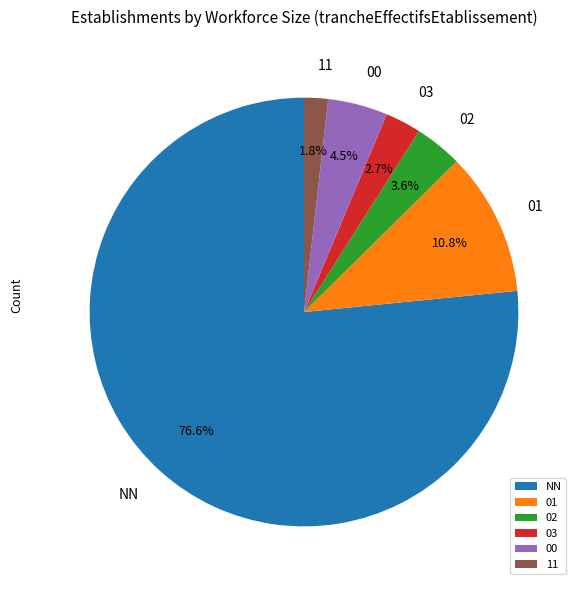

Which slice is the largest?

NN